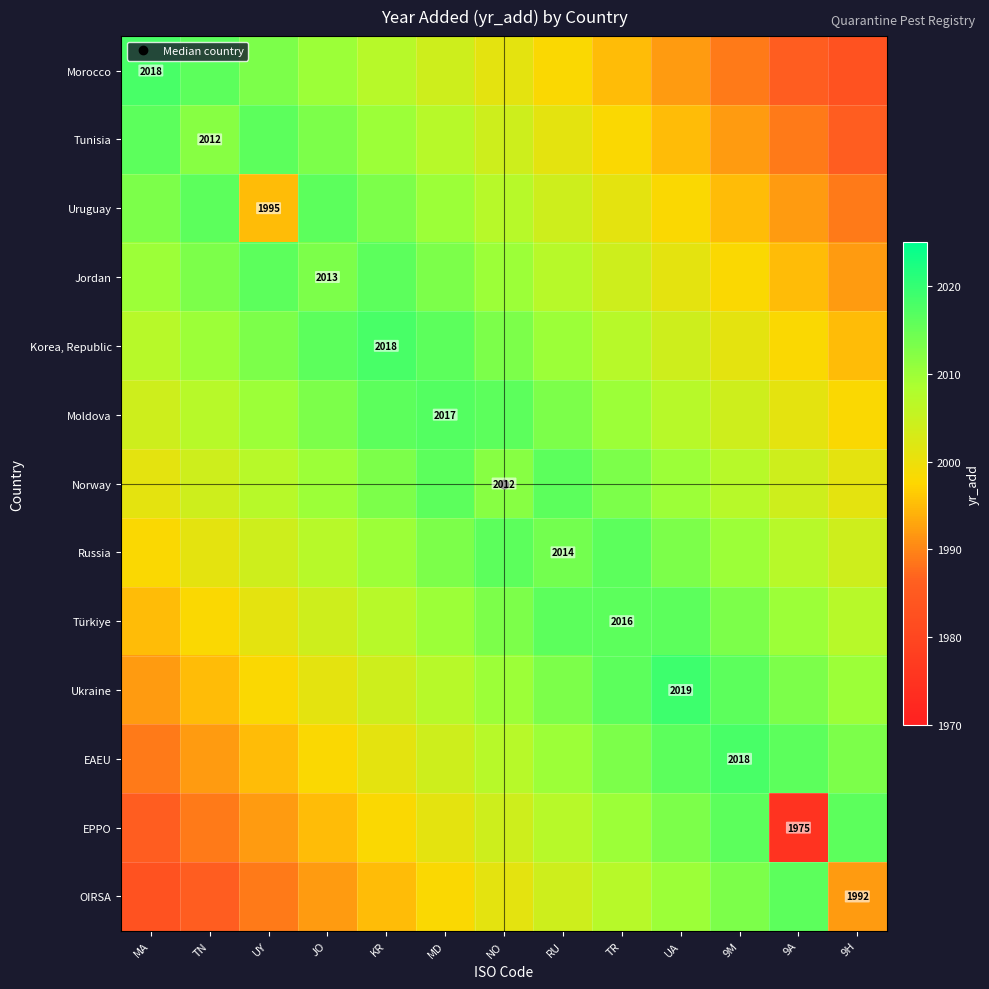

How many values in the Jordan series are below 2010?

6